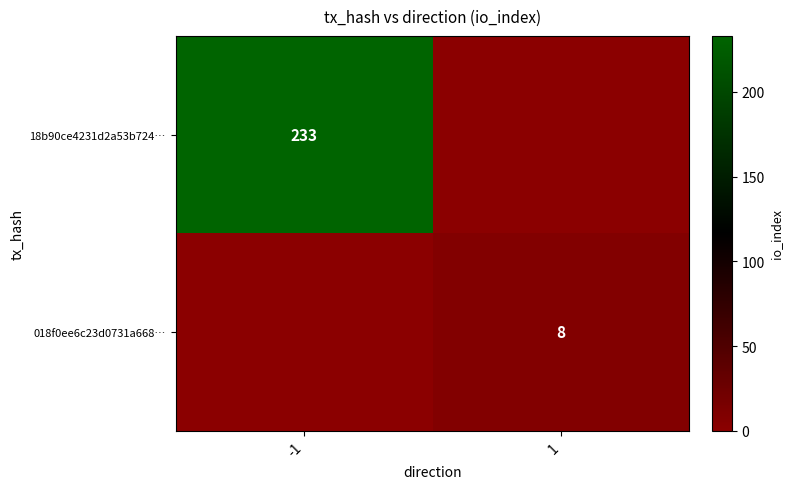

Is the value of 018f0ee6c23d0731a668… at 1 greater than the value of 18b90ce4231d2a53b724… at -1?

No